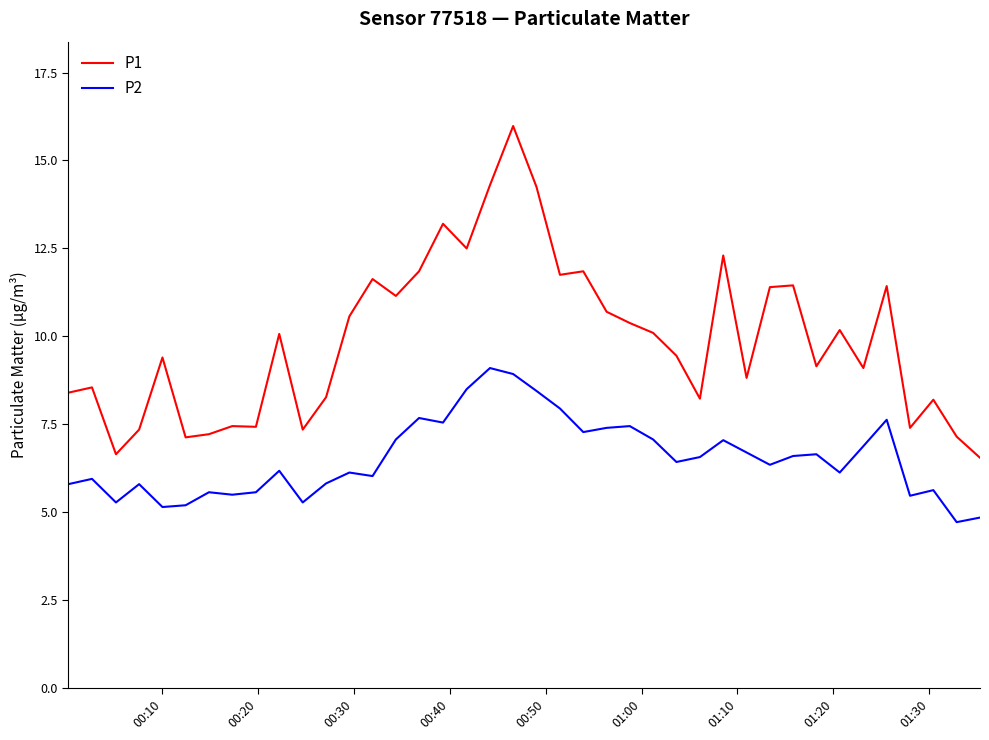

Which series has the largest range (max minus min)?

P1